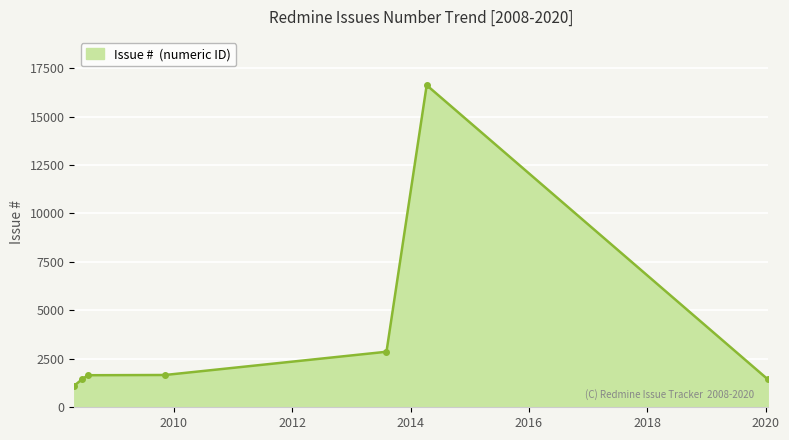

True or false: the data has more than 2 interior local peaks.

False